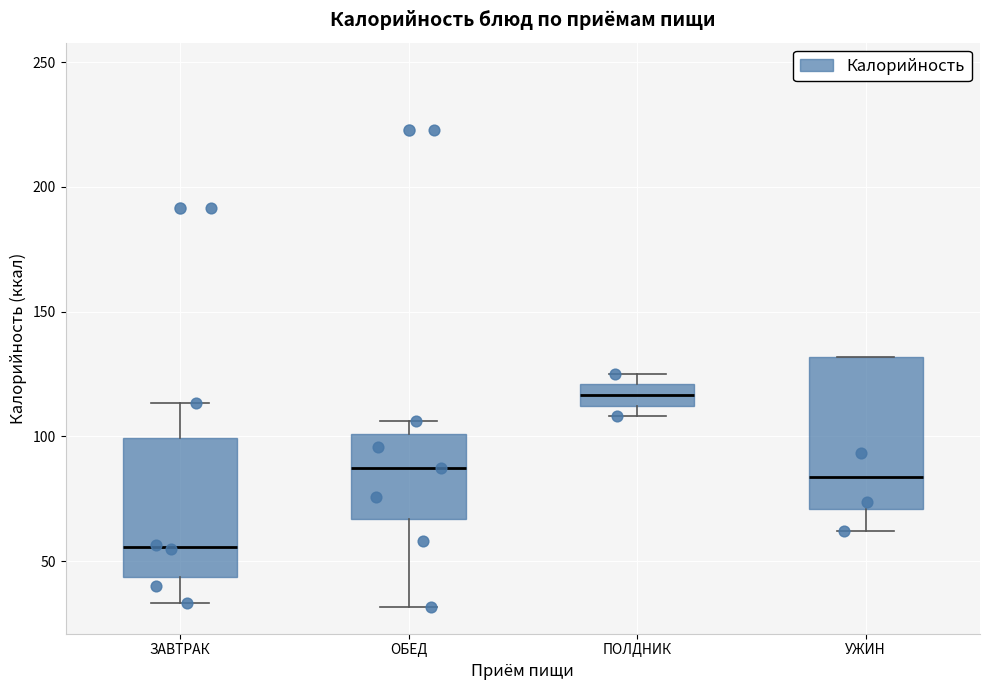

Which box's median line is the highest?

ПОЛДНИК